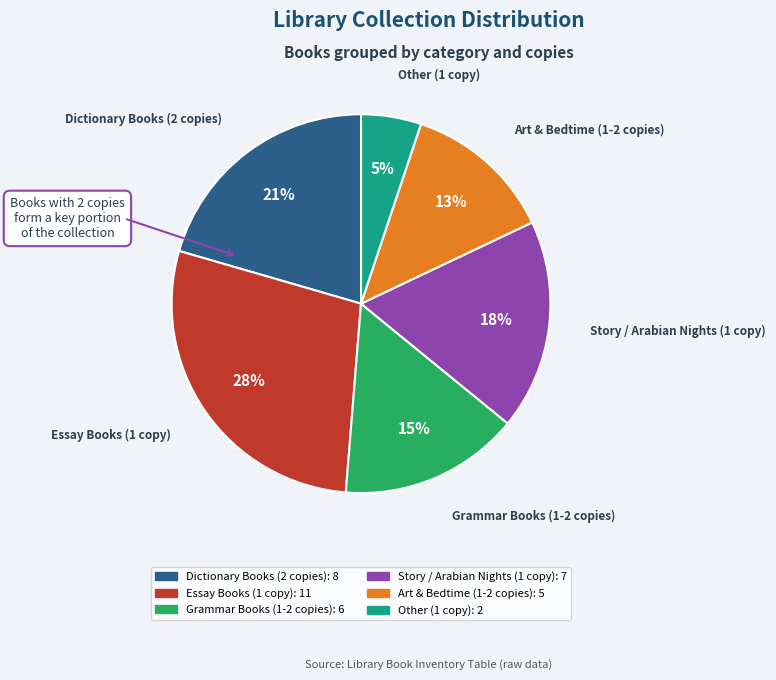

To the nearest percent, what is the average slice percentage?

17%